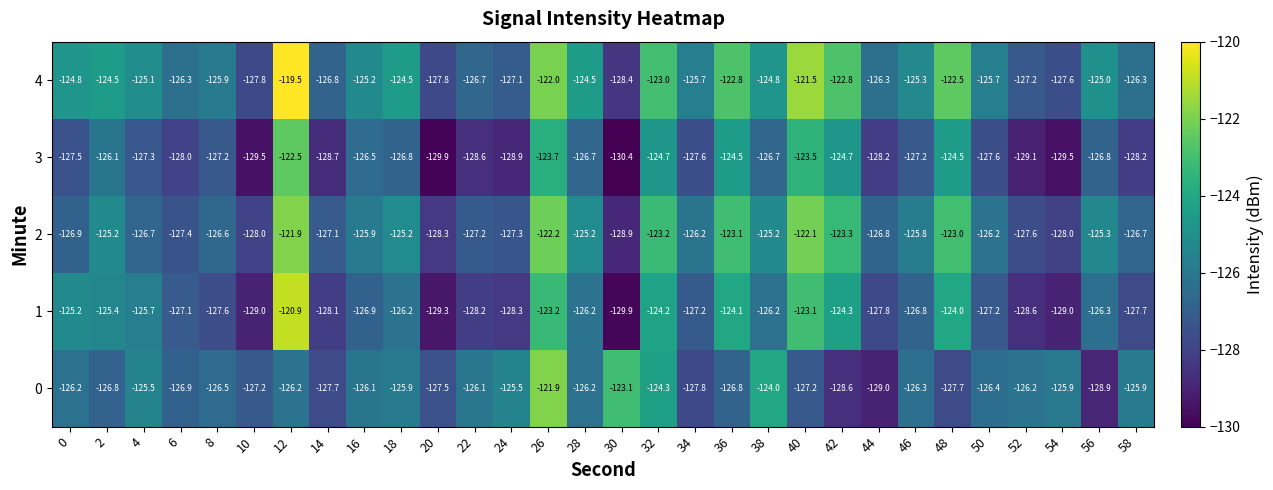

What is the difference between the second highest and second lowest values in the 3 series?

6.4